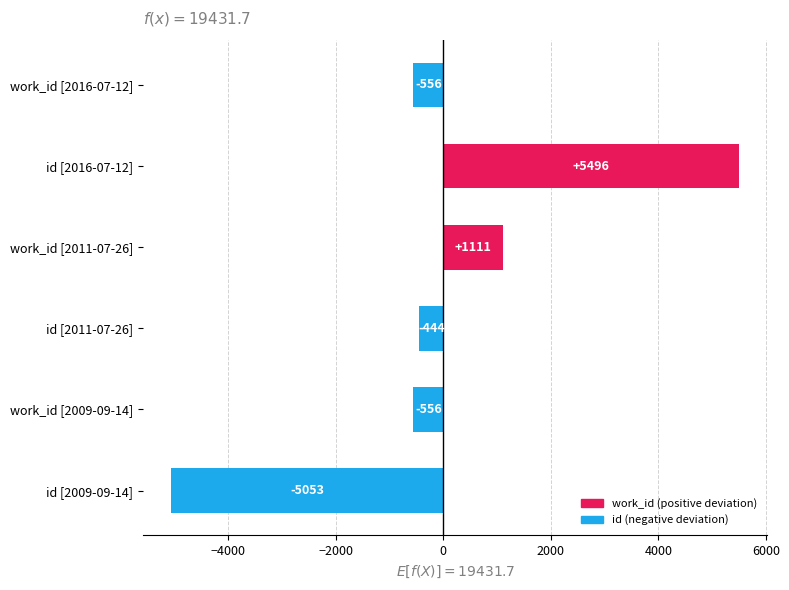

Are the bars horizontal?

Yes